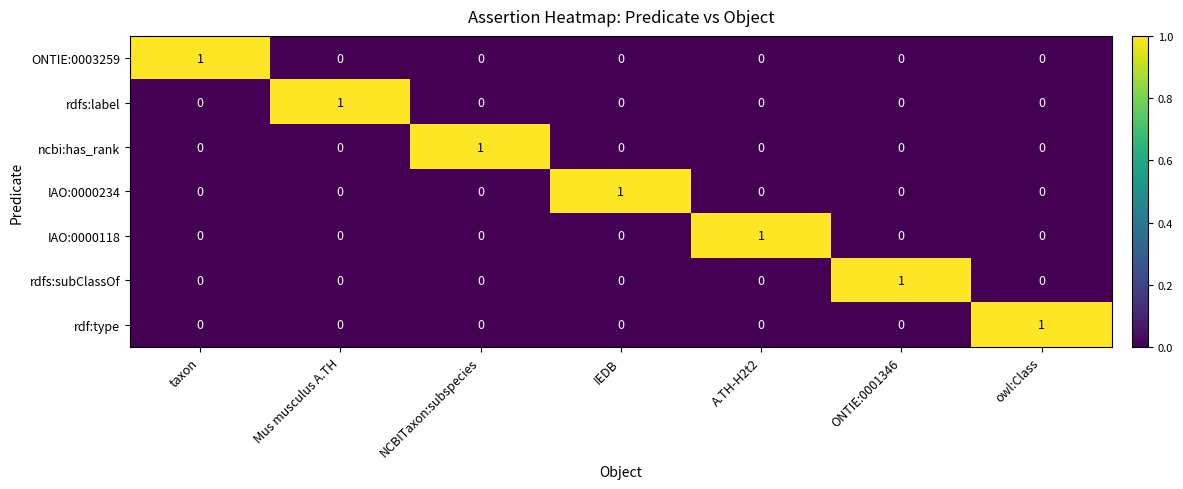

The rdf:type series shows 0 at taxon. True or false?

True